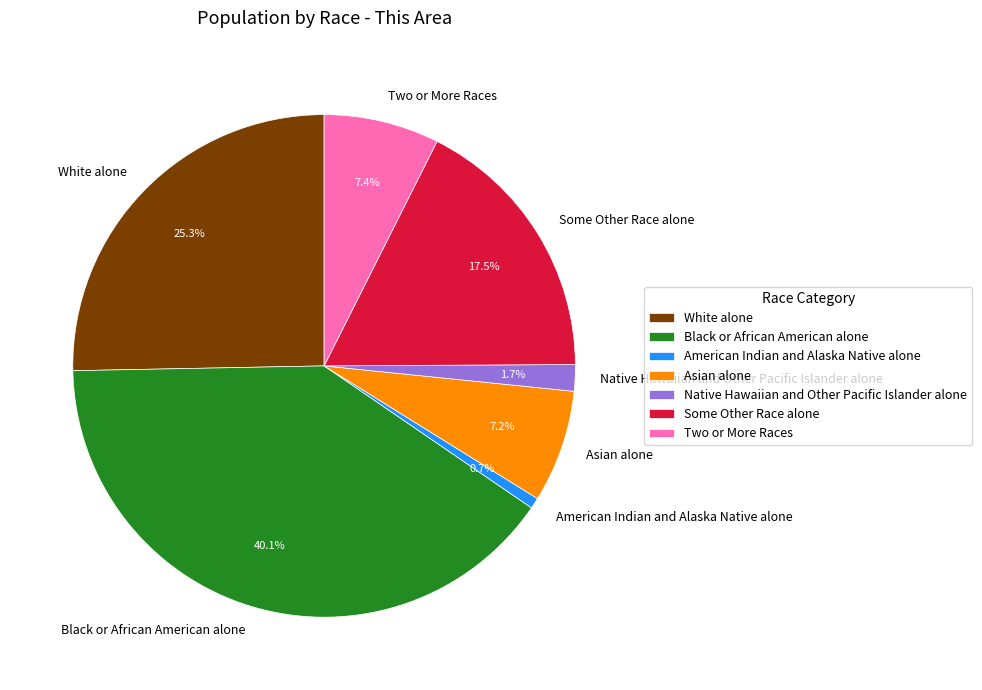

Is there any slice that represents more than half of the pie?

No